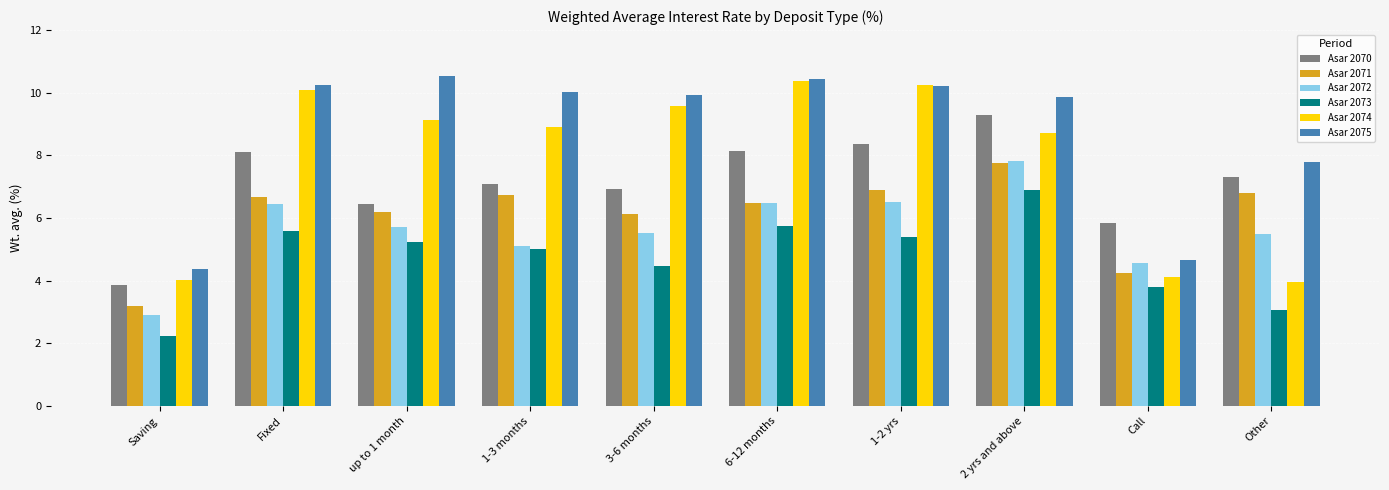

Where does the Asar 2075 series first go above 10?

Fixed